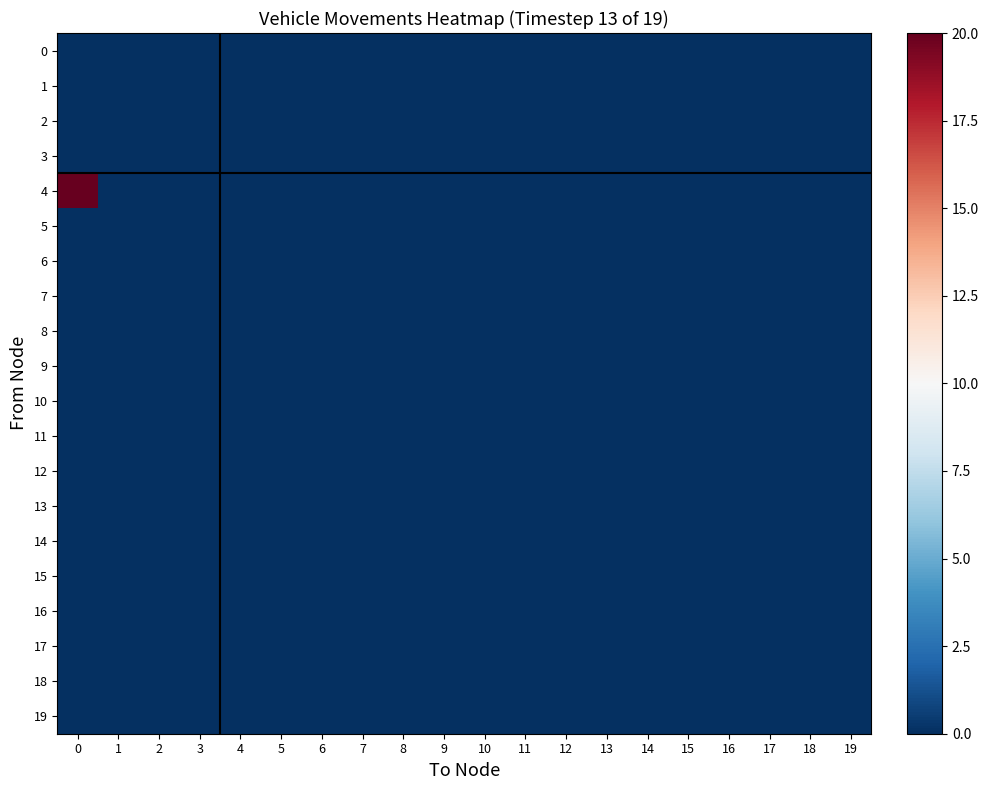

Which series has the widest spread of values?

4